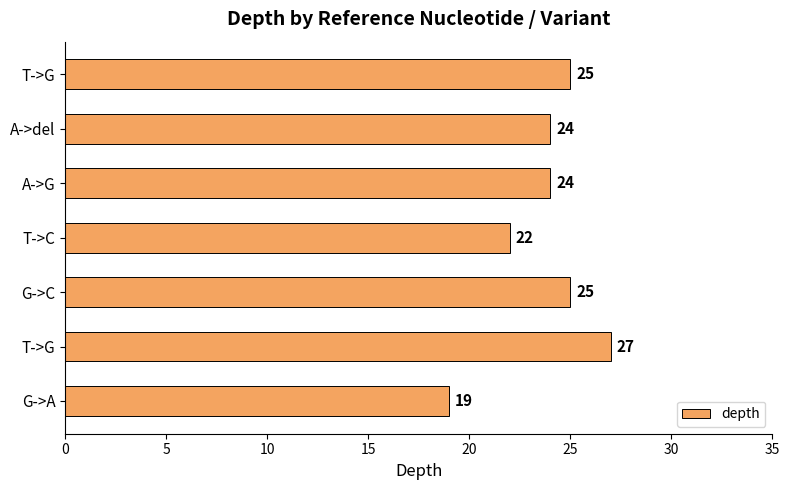

What is the difference between the second highest and minimum values?

6